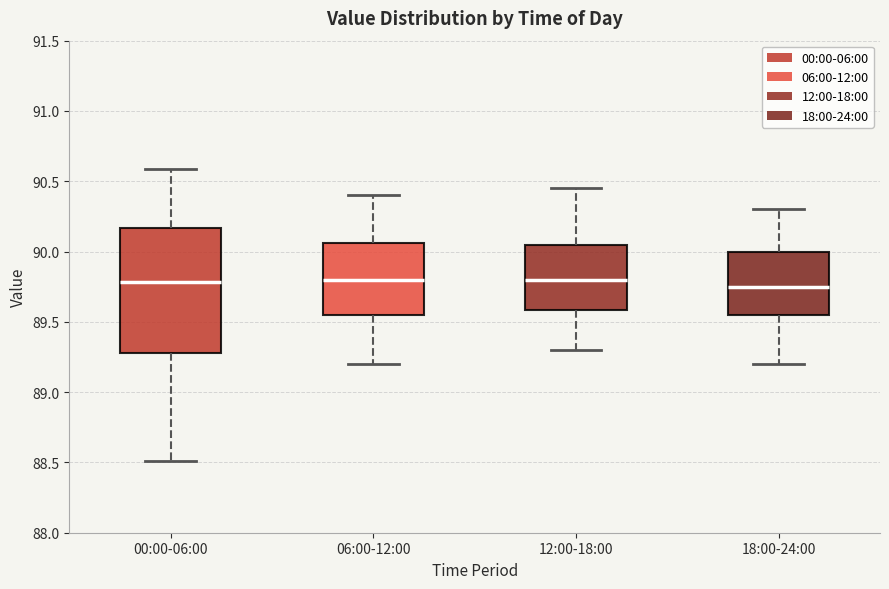

Reading left to right, transcribe this box plot: for each box, give where its median line is, the range the box spans, and where its two whiskers end, as read against the y-axis. The values are not printed on the chart, so give them approximately, as read against the axis.

00:00-06:00: median 89.80, box 89.30 to 90.15, whiskers 88.50 to 90.60
06:00-12:00: median 89.80, box 89.55 to 90.05, whiskers 89.20 to 90.40
12:00-18:00: median 89.80, box 89.60 to 90.05, whiskers 89.30 to 90.45
18:00-24:00: median 89.75, box 89.55 to 90.00, whiskers 89.20 to 90.30